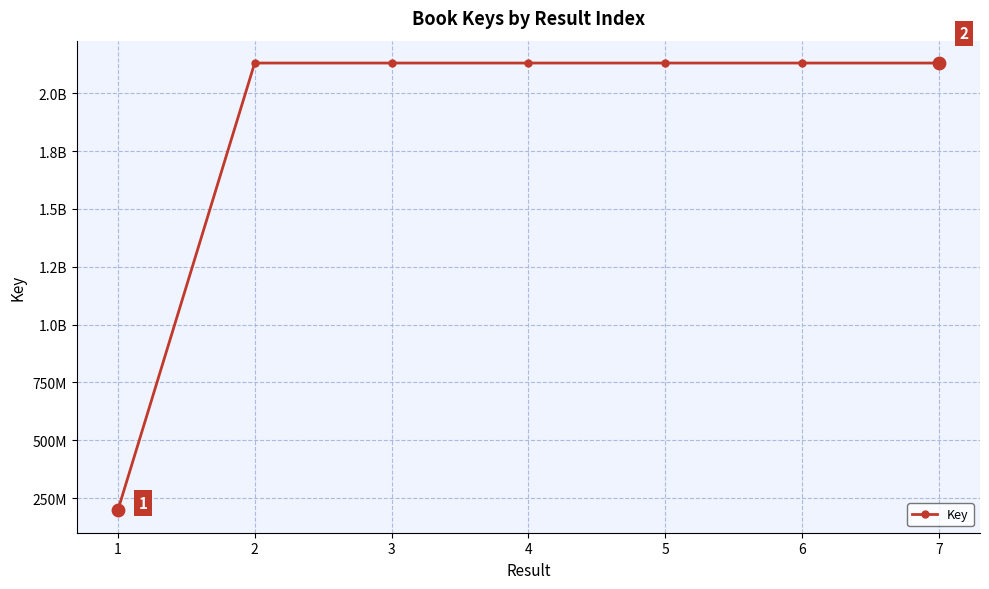

Between 2 and 4, which is larger?

2